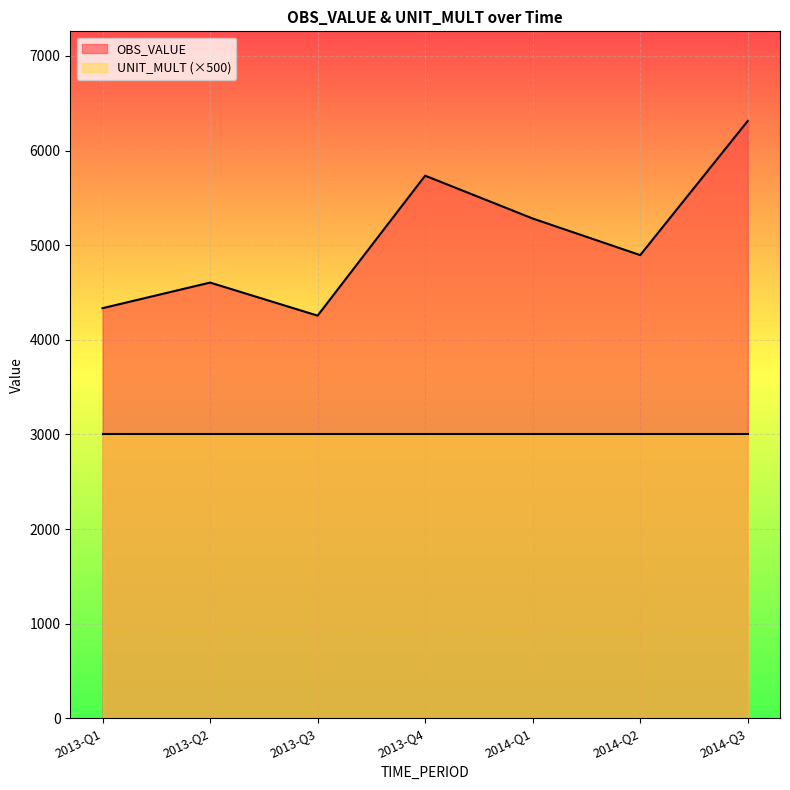

What is the label of the 5th point from the left?

2014-Q1